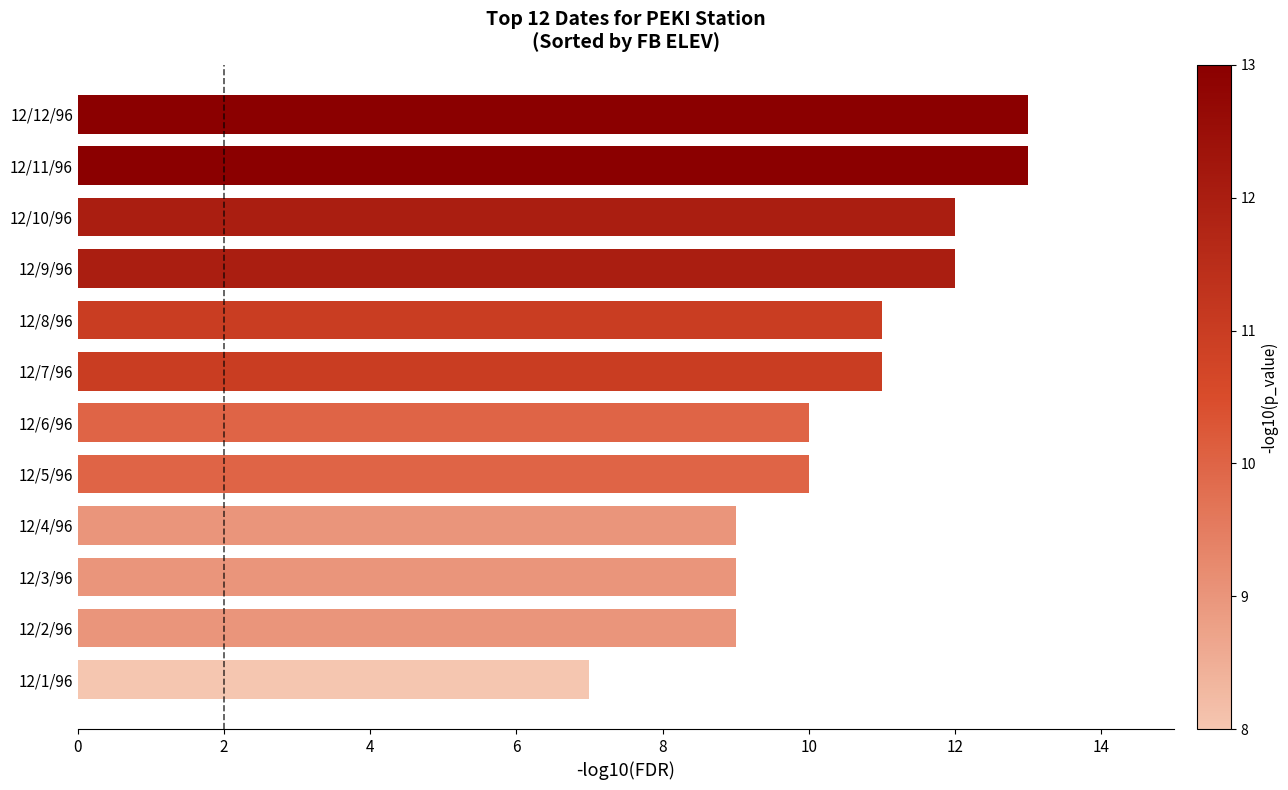

Approximately how many times larger is the value at 12/2/96 compared to 12/5/96?

0.9